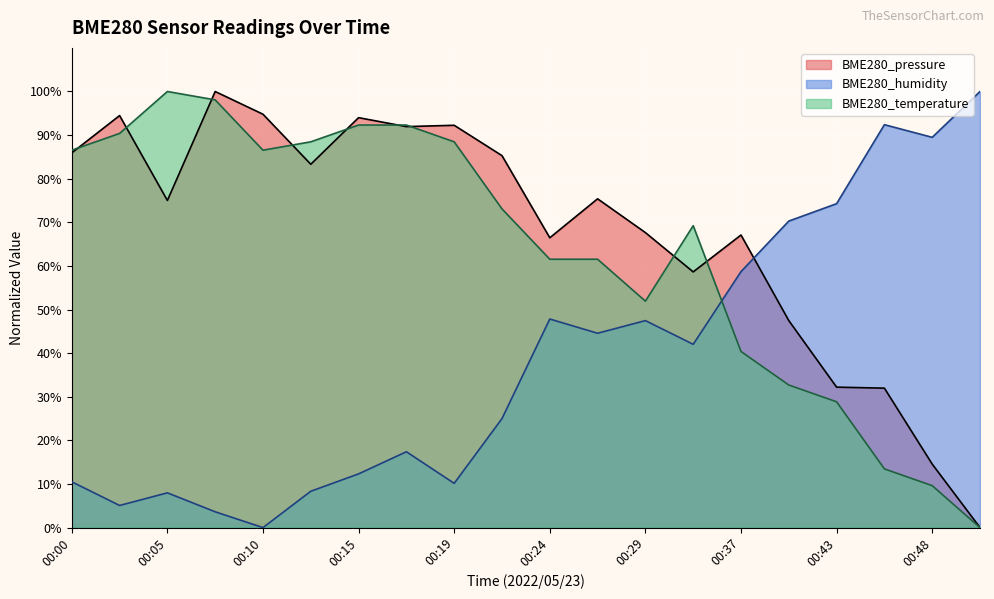

True or false: BME280_pressure and BME280_temperature cross at least once.

True